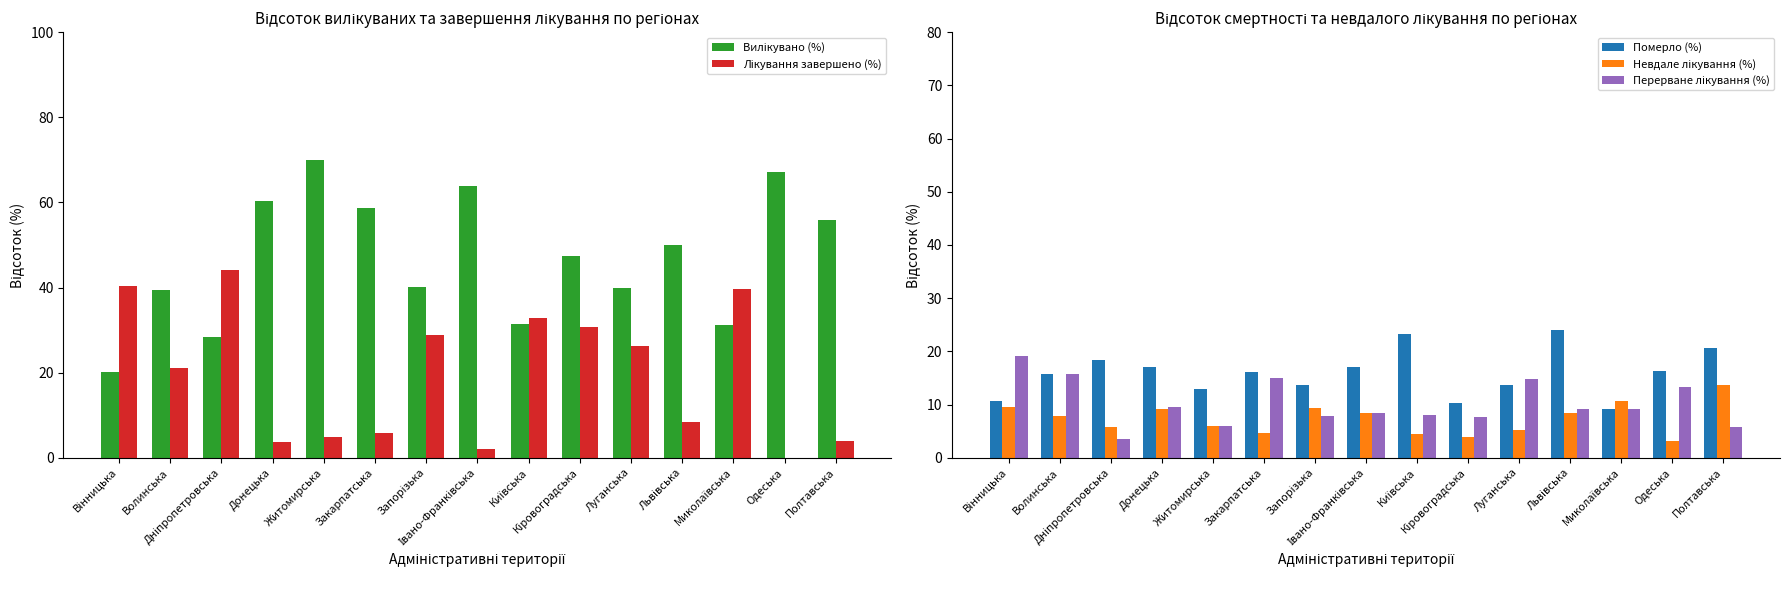

What is the difference between the second highest and minimum values in the Невдале лікування (%) series?

7.5